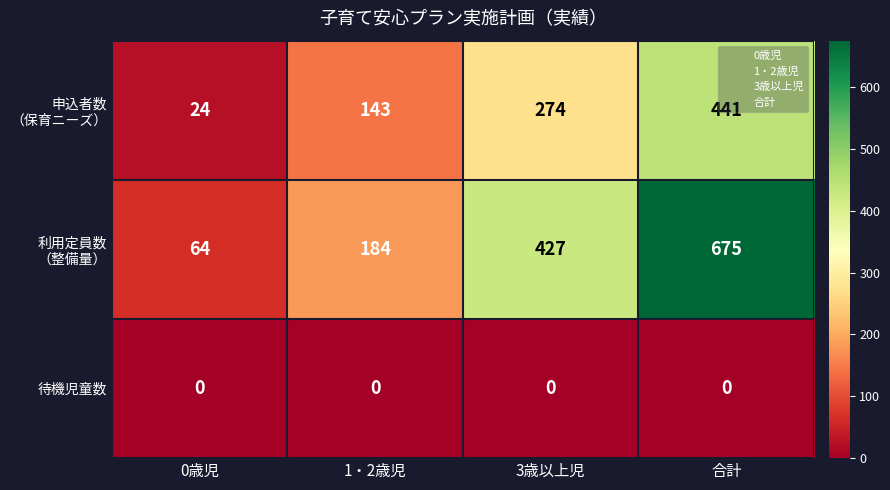

What is the total value across all series at 1・2歳児?

327